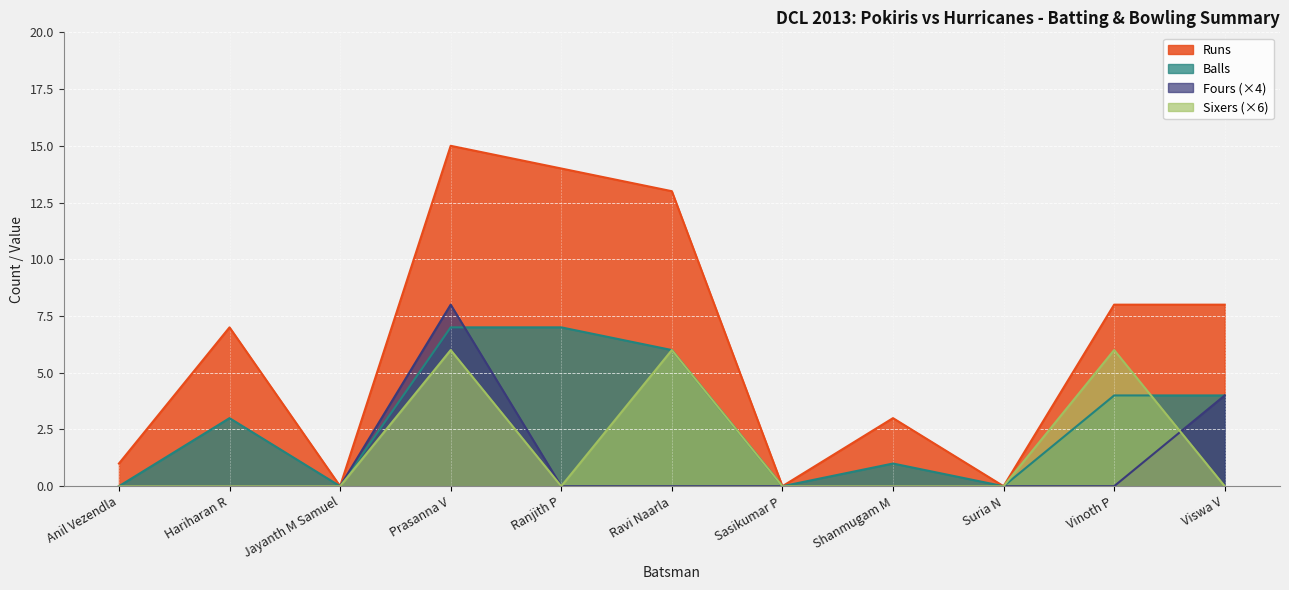

Which series changed the most between Shanmugam M and Viswa V?

Runs